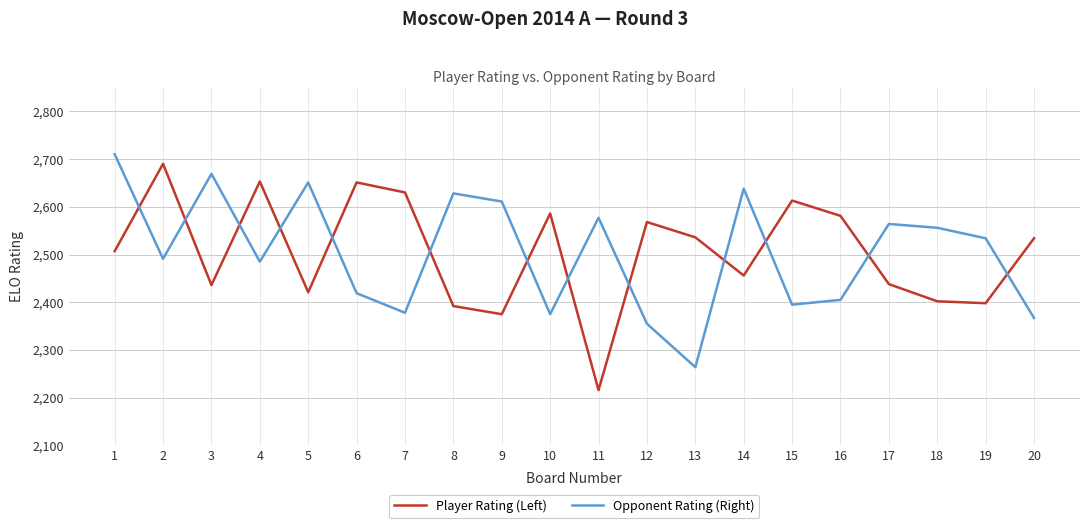

Where is the first local maximum for Player Rating (Left)?

2